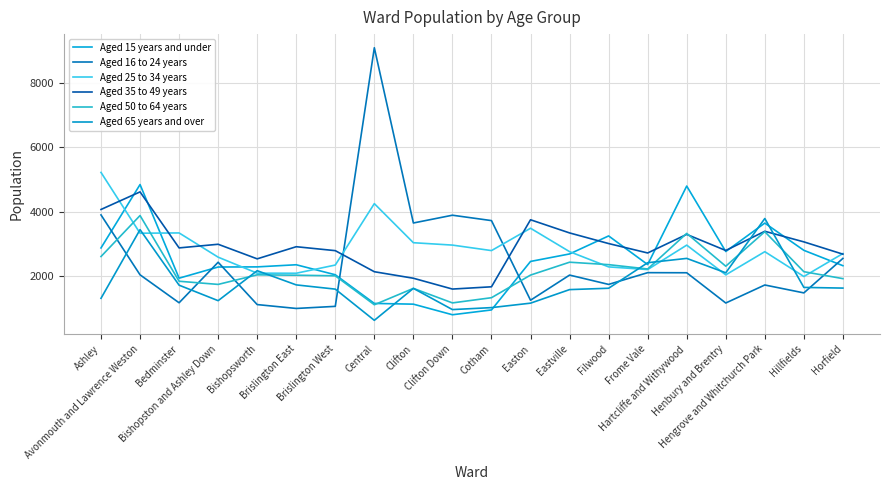

After their last crossing, which series has the higher values: Aged 50 to 64 years or Aged 65 years and over?

Aged 50 to 64 years